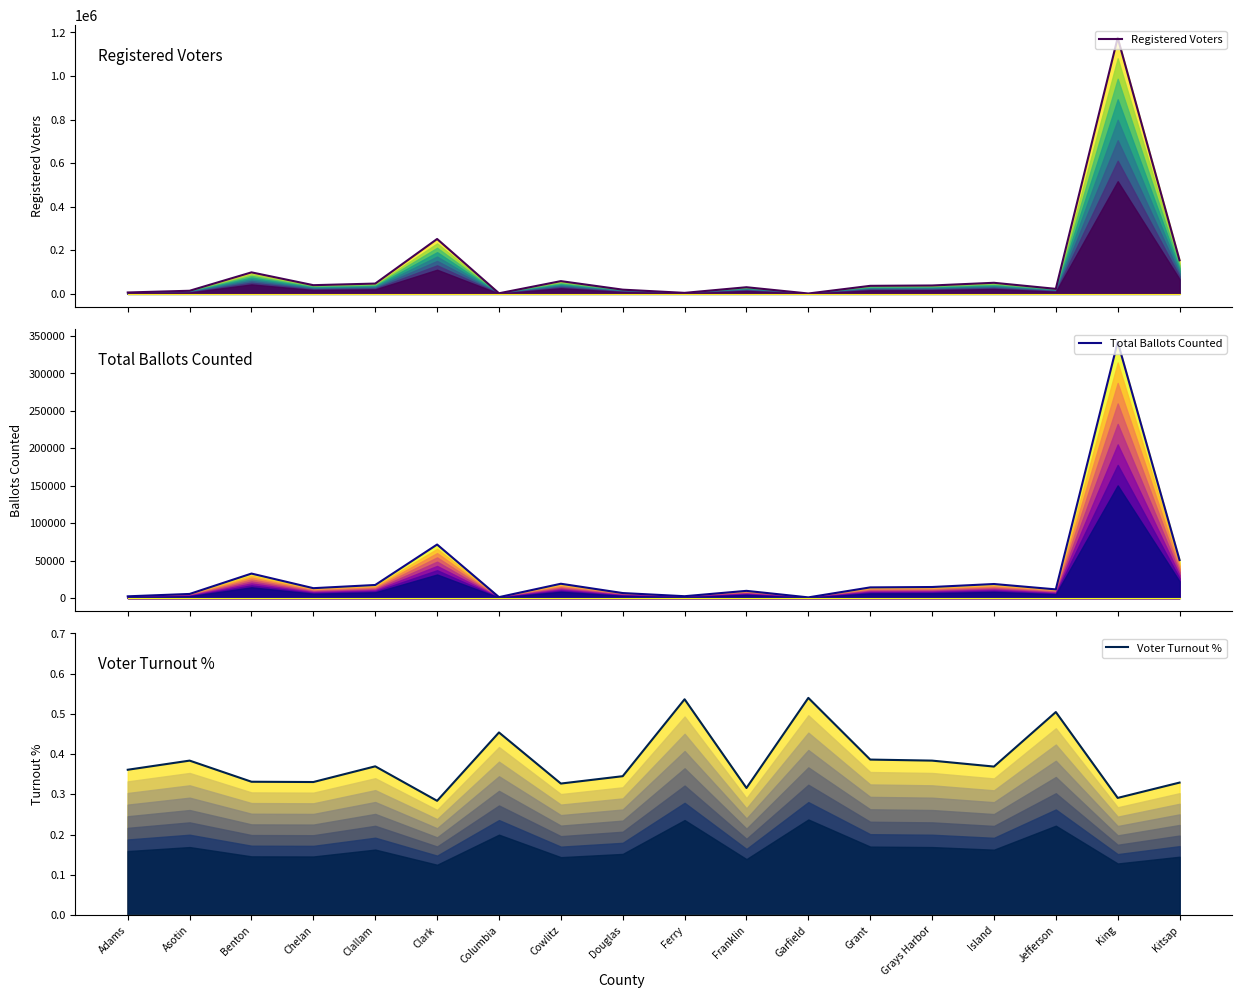

Reading left to right, what are all the values shown in this chart?

Registered Voters: Adams=6293.0	Asotin=14172.0	Benton=98612.0	Chelan=39775.0	Clallam=47133.0	Clark=251835.0	Columbia=2623.0	Cowlitz=58354.0	Douglas=19222.0	Ferry=4493.0	Franklin=30333.0	Garfield=1603.0	Grant=36747.0	Grays Harbor=38321.0	Island=50735.0	Jefferson=22878.0	King=1175330.0	Kitsap=154069.0
Total Ballots Counted: Adams=2272.0	Asotin=5438.0	Benton=32661.0	Chelan=13146.0	Clallam=17416.0	Clark=71463.0	Columbia=1190.0	Cowlitz=19067.0	Douglas=6631.0	Ferry=2409.0	Franklin=9577.0	Garfield=865.0	Grant=14194.0	Grays Harbor=14702.0	Island=18715.0	Jefferson=11539.0	King=342053.0	Kitsap=50703.0
Voter Turnout %: Adams=0.4	Asotin=0.4	Benton=0.3	Chelan=0.3	Clallam=0.4	Clark=0.3	Columbia=0.5	Cowlitz=0.3	Douglas=0.3	Ferry=0.5	Franklin=0.3	Garfield=0.5	Grant=0.4	Grays Harbor=0.4	Island=0.4	Jefferson=0.5	King=0.3	Kitsap=0.3